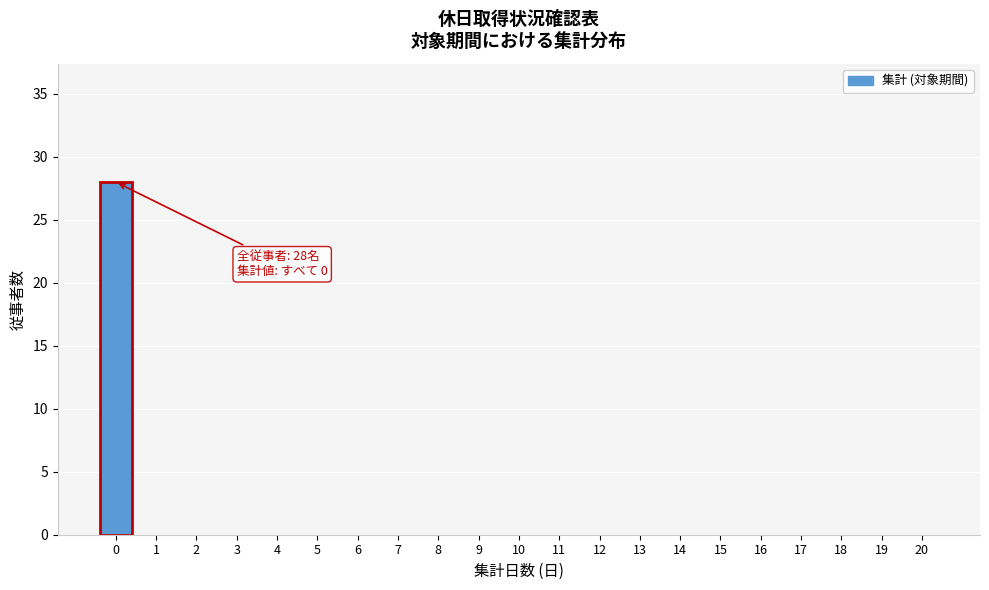

What is the greatest value displayed?

28